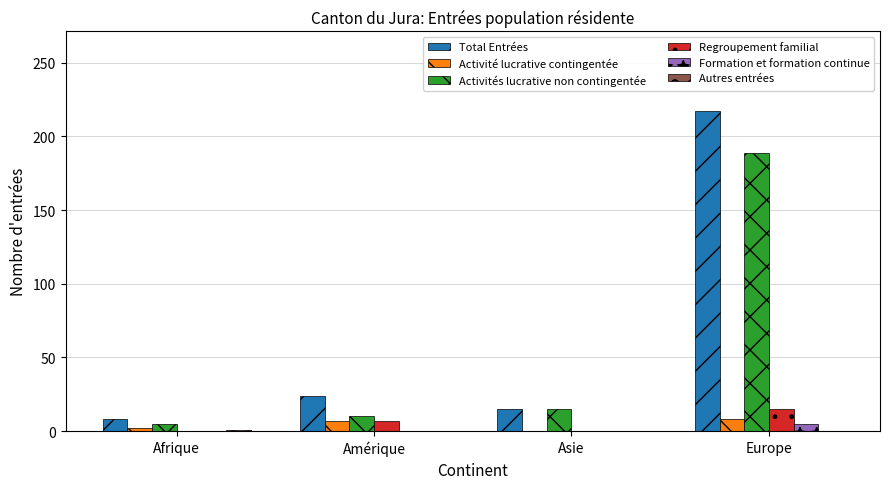

Which label corresponds to the largest value in the chart?

Europe